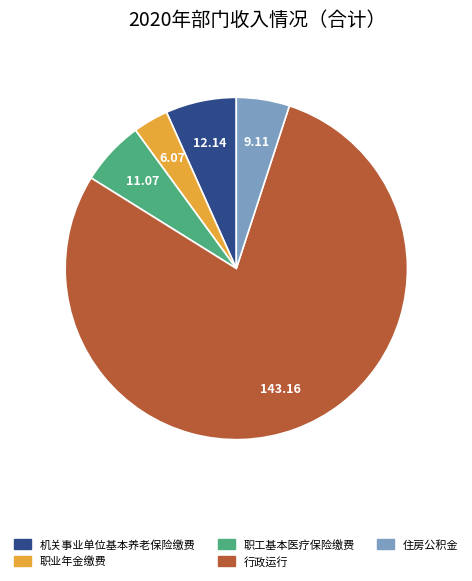

Count the number of slices in the pie.

5